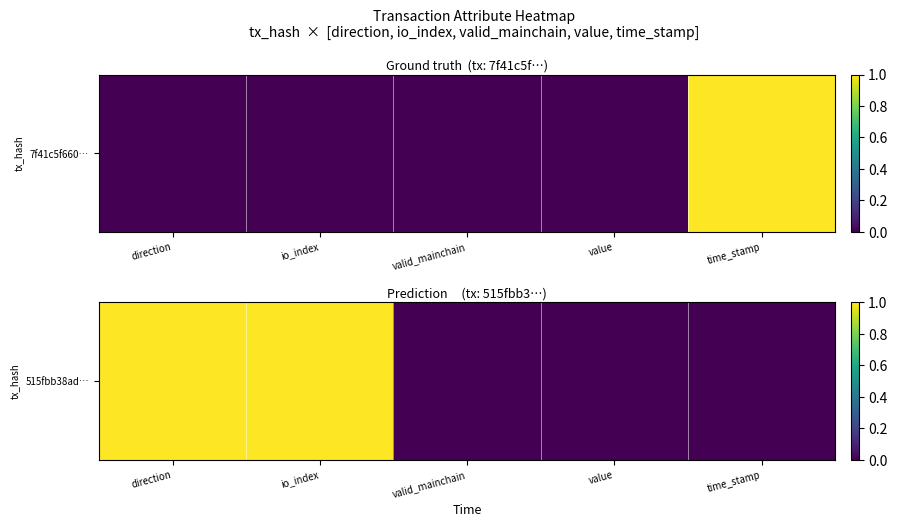

Which has a higher value, io_index or value?

io_index